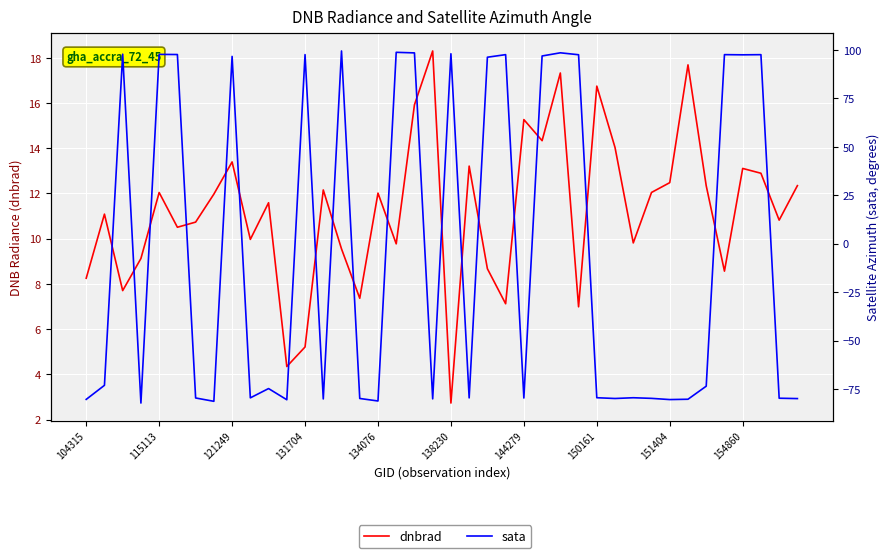

Rank the categories by sata value from highest to lowest.

14, 17, 26, 18, 20, 121249, 134076, 138230, 12, 35, 23, 37, 27, 36, 25, 151404, 22, 115113, 34, 10, 28, 30, 154860, 21, 144279, 24, 38, 31, 15, 29, 39, 19, 13, 33, 104315, 32, 11, 16, 150161, 131704